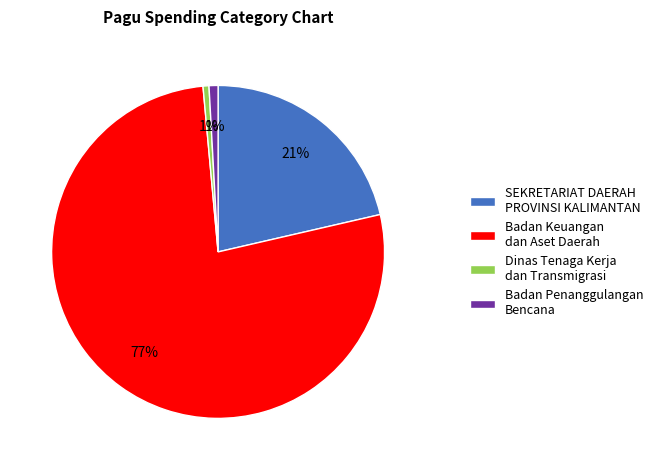

Which has a higher value, Badan Keuangan dan Aset Daerah or Dinas Tenaga Kerja dan Transmigrasi?

Badan Keuangan dan Aset Daerah